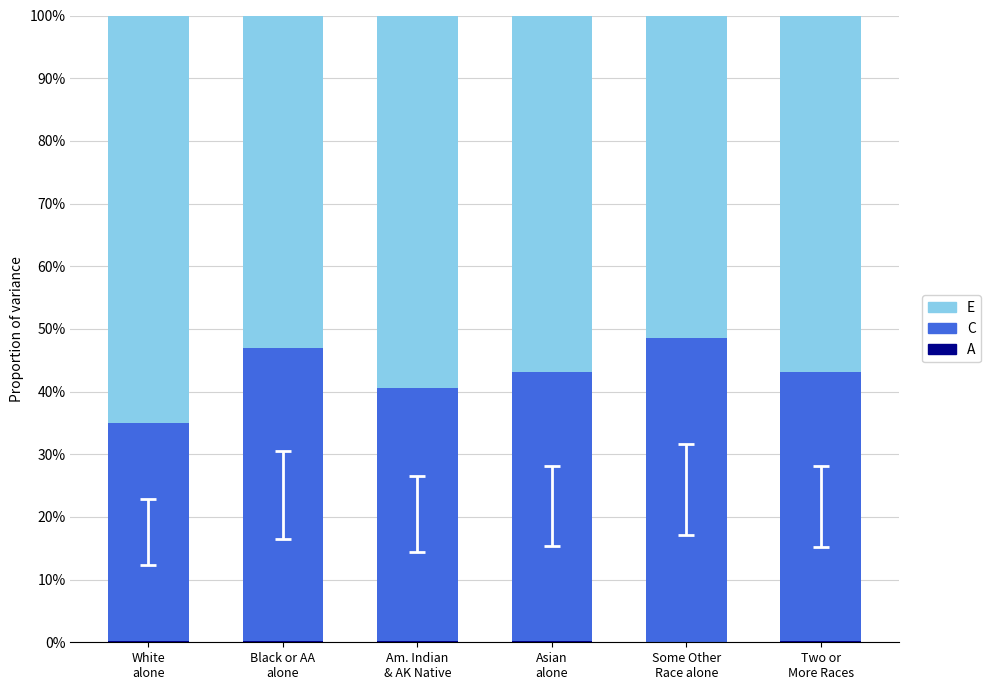

Are the bars horizontal?

No